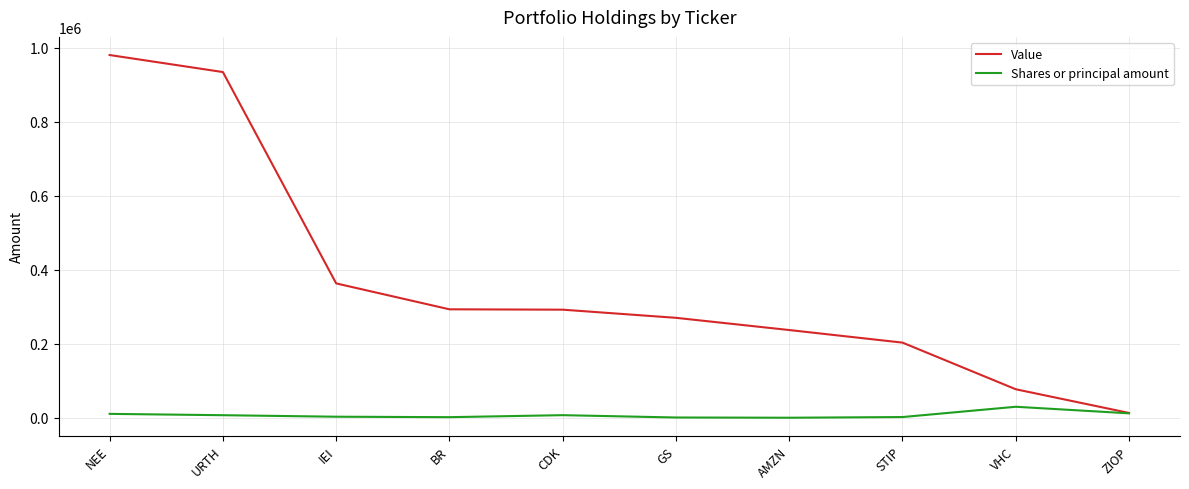

Which series has the widest spread of values?

Value